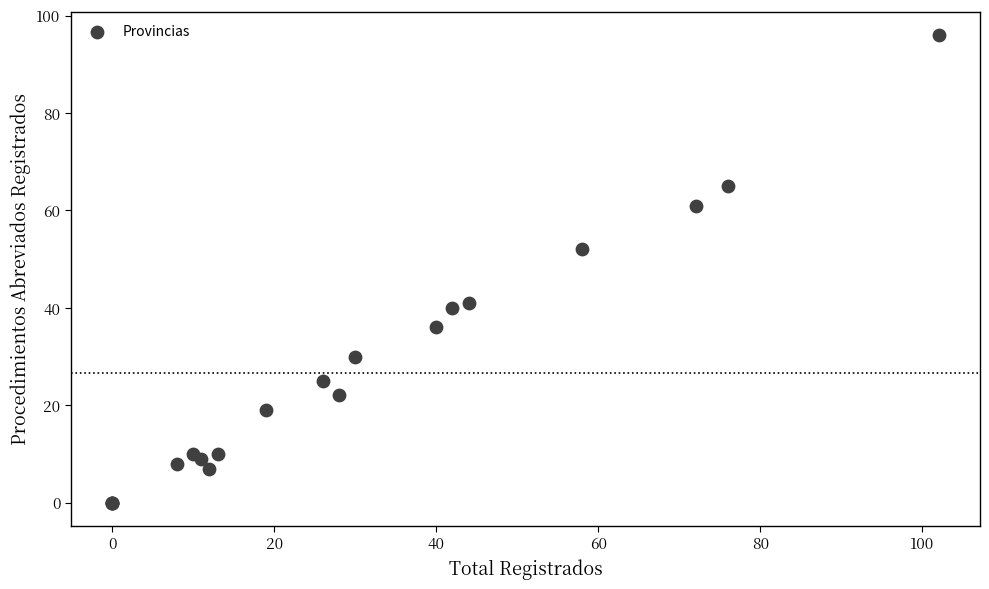

What Y value in the scatter plot is closest to 48?

52